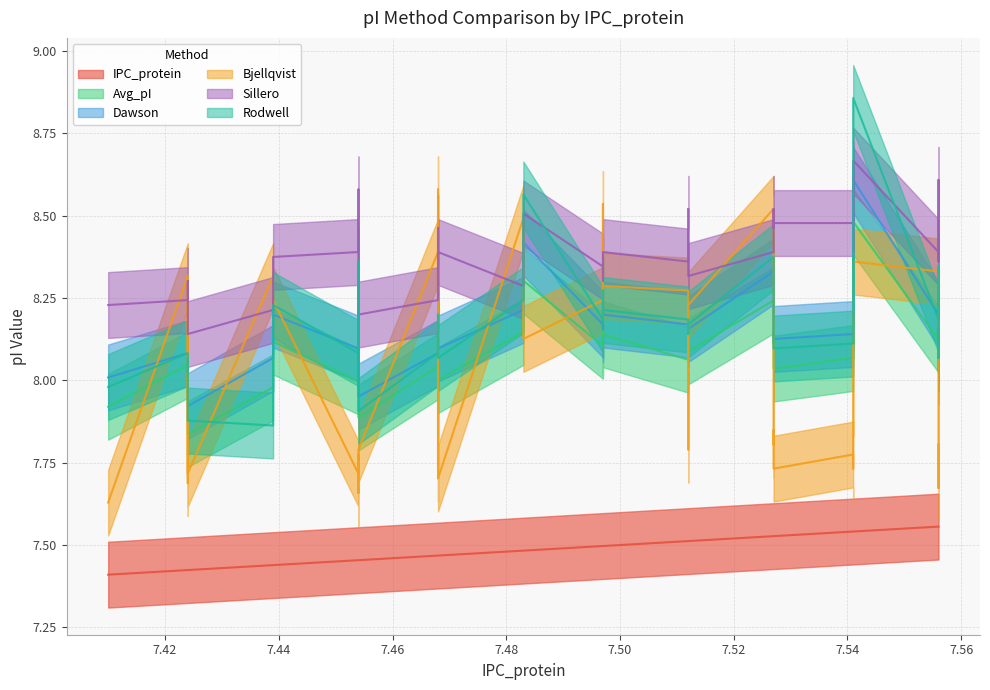

What is the sum of the Avg_pI values at 7.424 and 7.454?

15.9